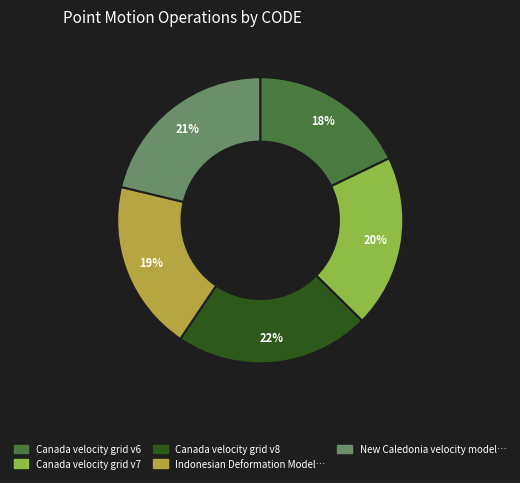

Is there a majority slice in this chart?

No